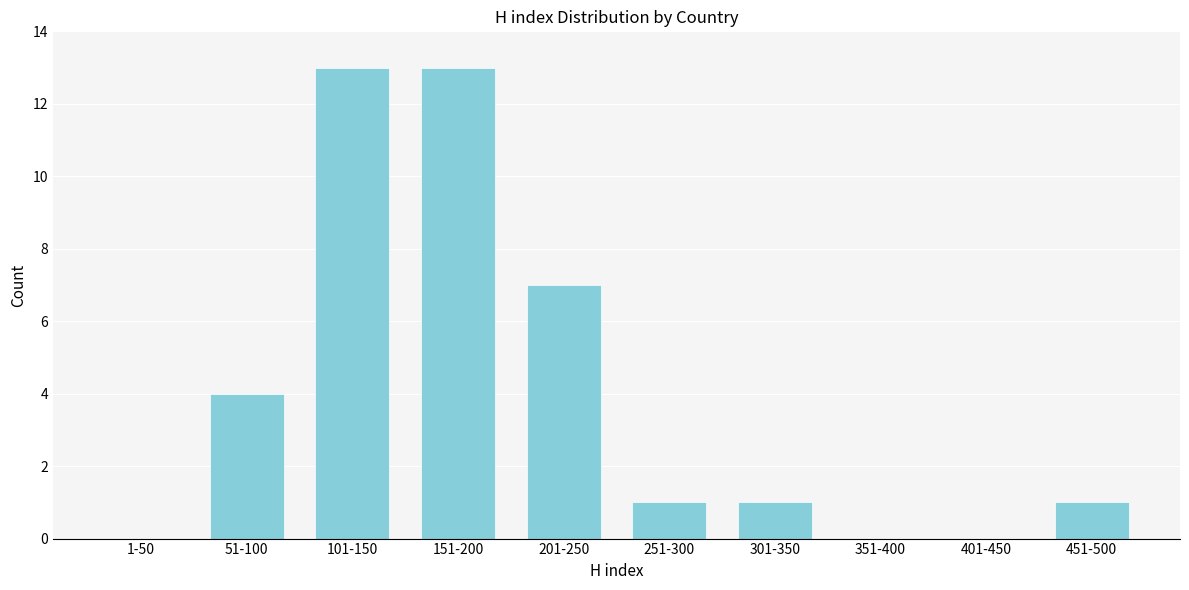

Reading right to left, list all the values displayed in this chart.

451-500=1	401-450=0	351-400=0	301-350=1	251-300=1	201-250=7	151-200=13	101-150=13	51-100=4	1-50=0